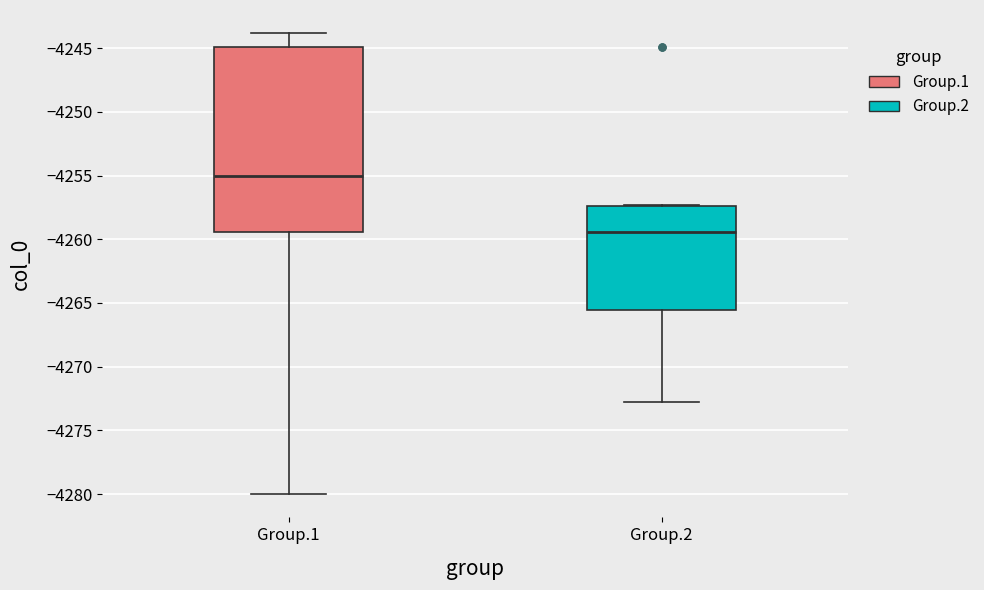

Which box has the lowest median line?

Group.2